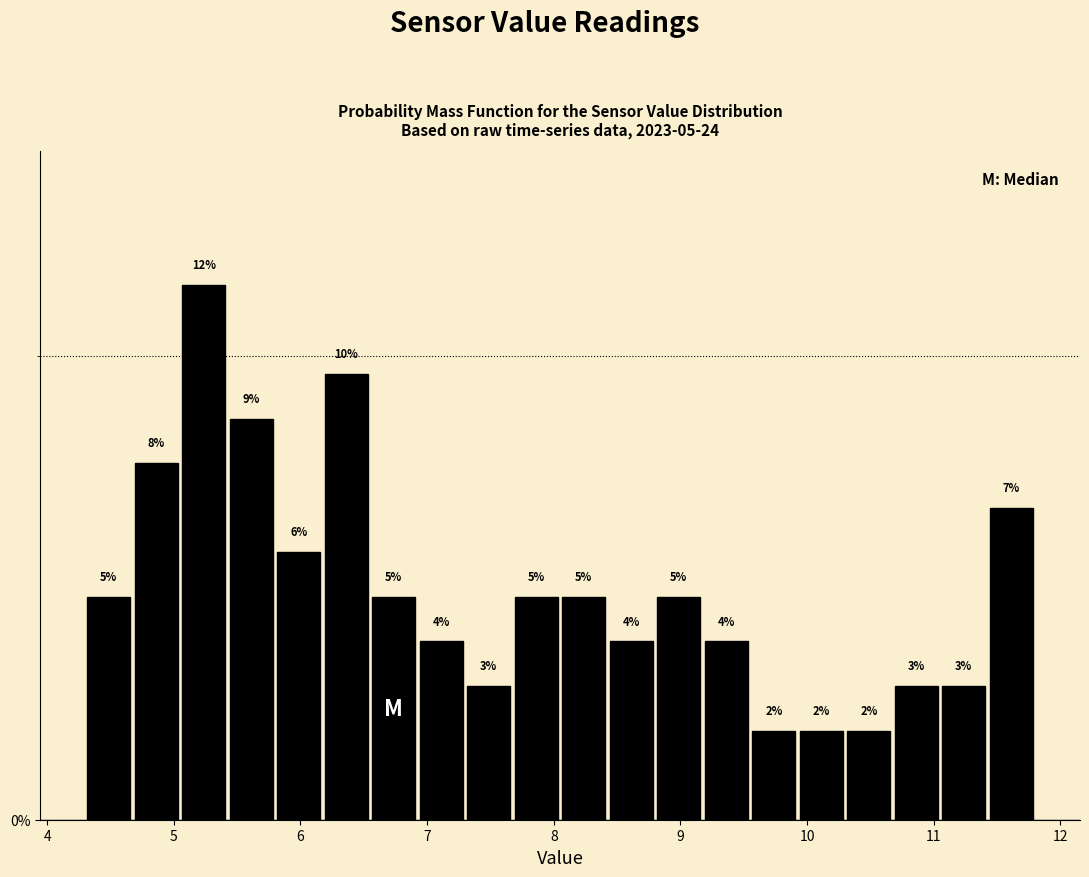

Read against the x-axis, roughly where is the centre of the tallest bar?

5.2